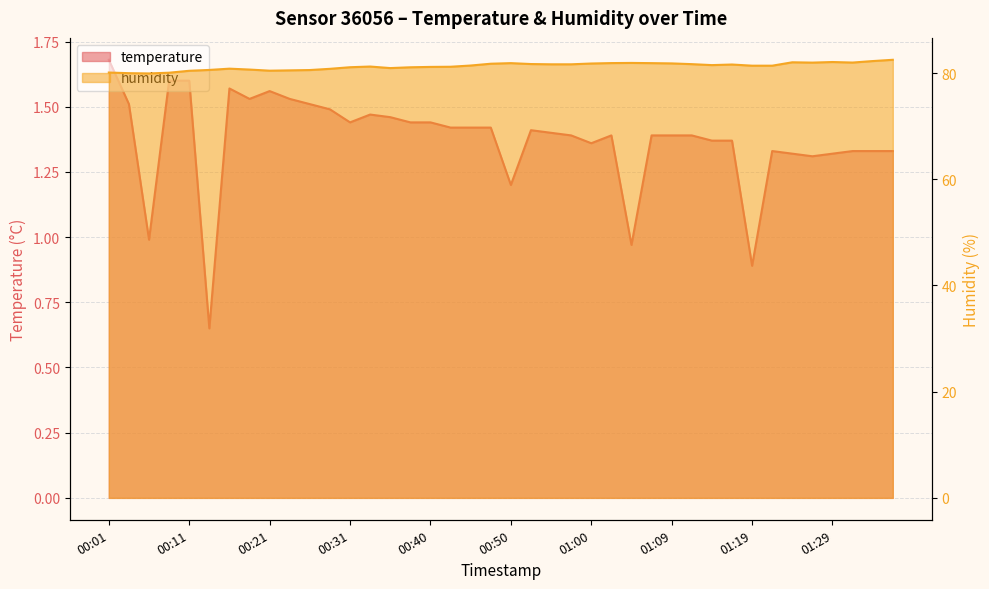

Which series has the largest range (max minus min)?

humidity